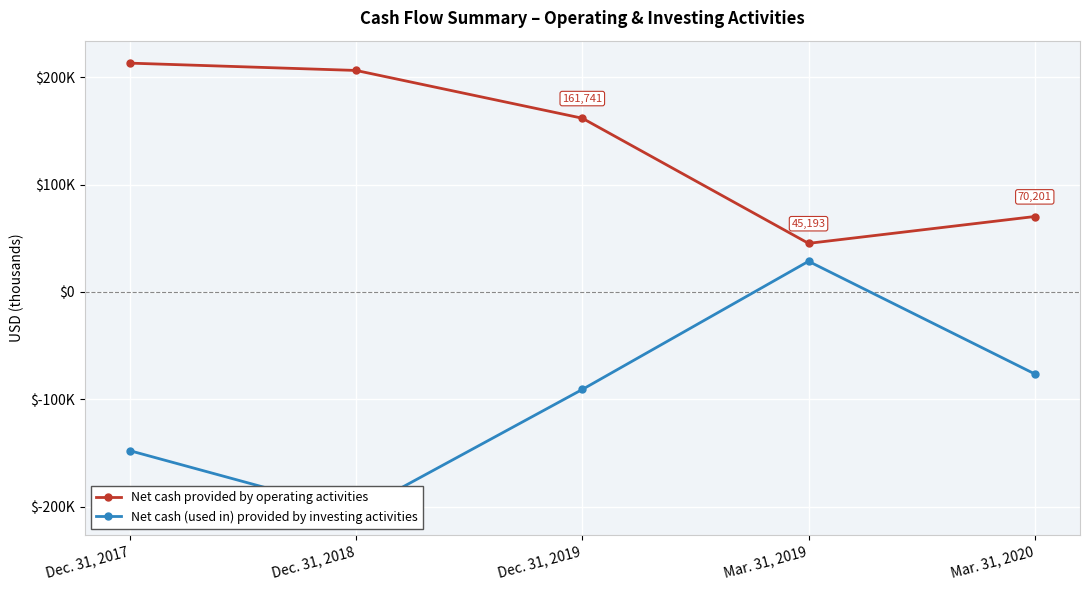

At Mar. 31, 2019, list the series in order from largest to smallest.

Net cash provided by operating activities, Net cash (used in) provided by investing activities